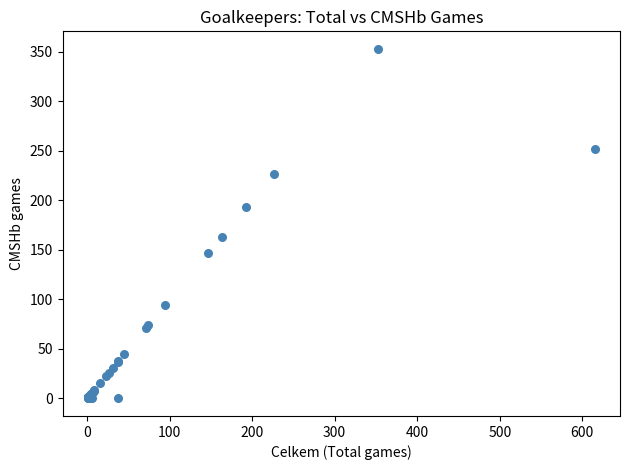

What Y value in the scatter plot is closest to 176?

163